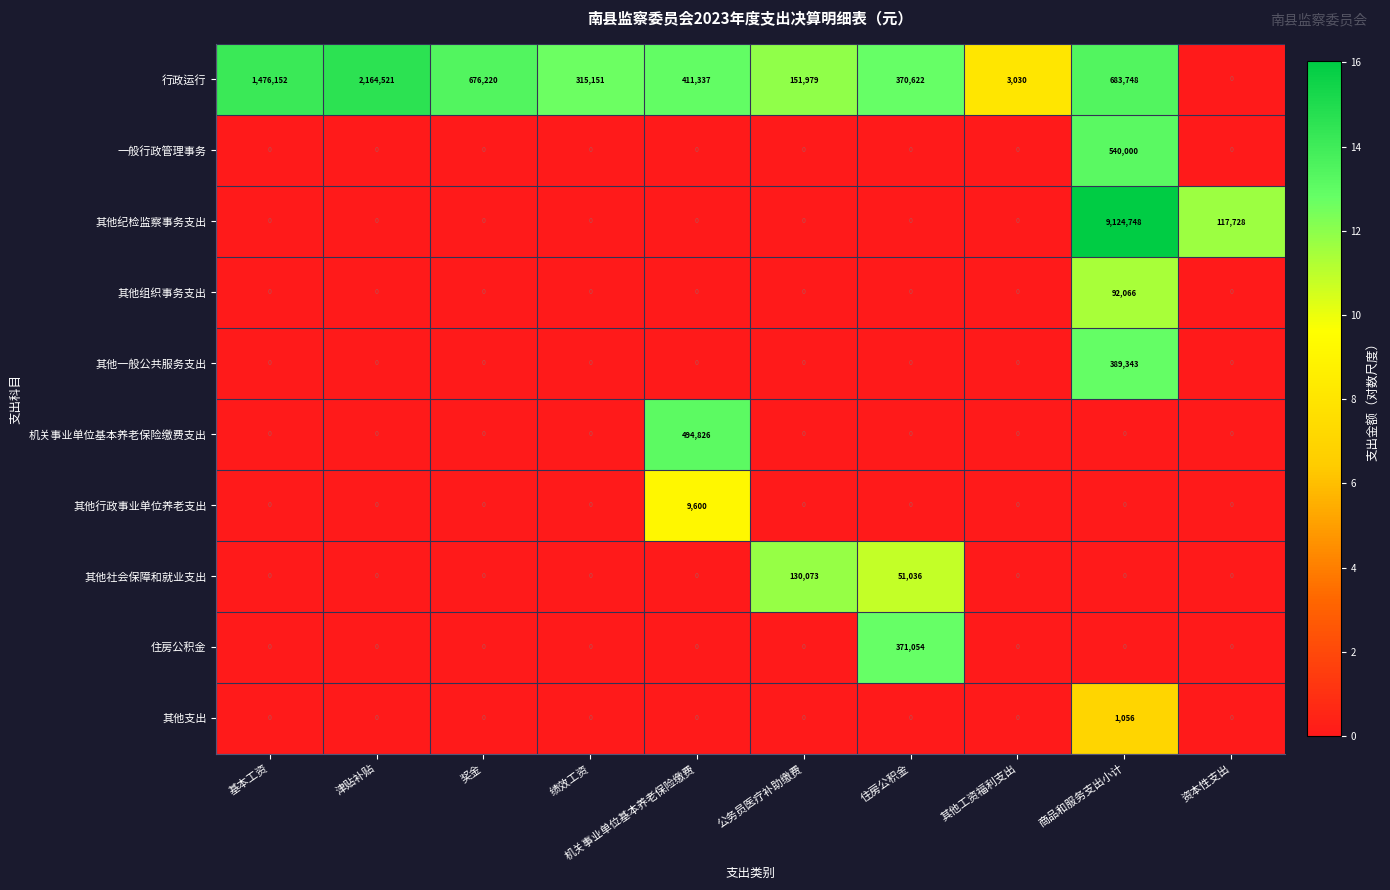

Which label corresponds to the largest value in the chart?

商品和服务支出小计